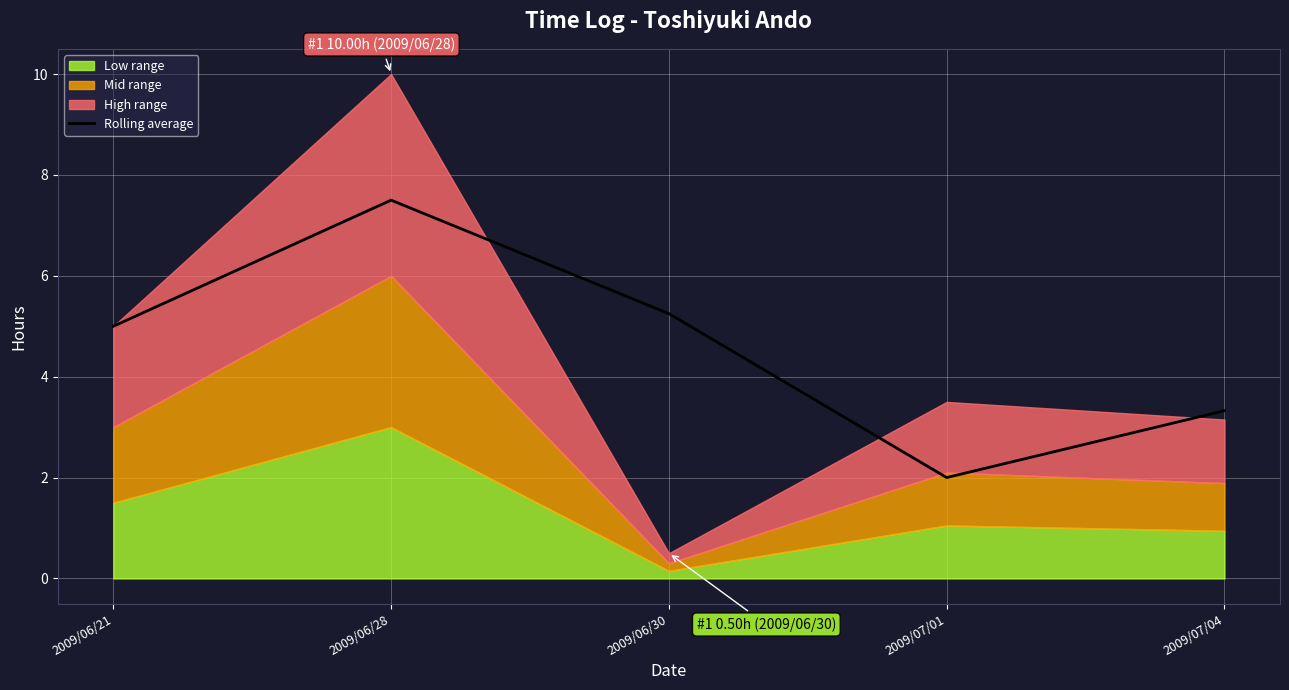

How many lines are shown in the chart?

1